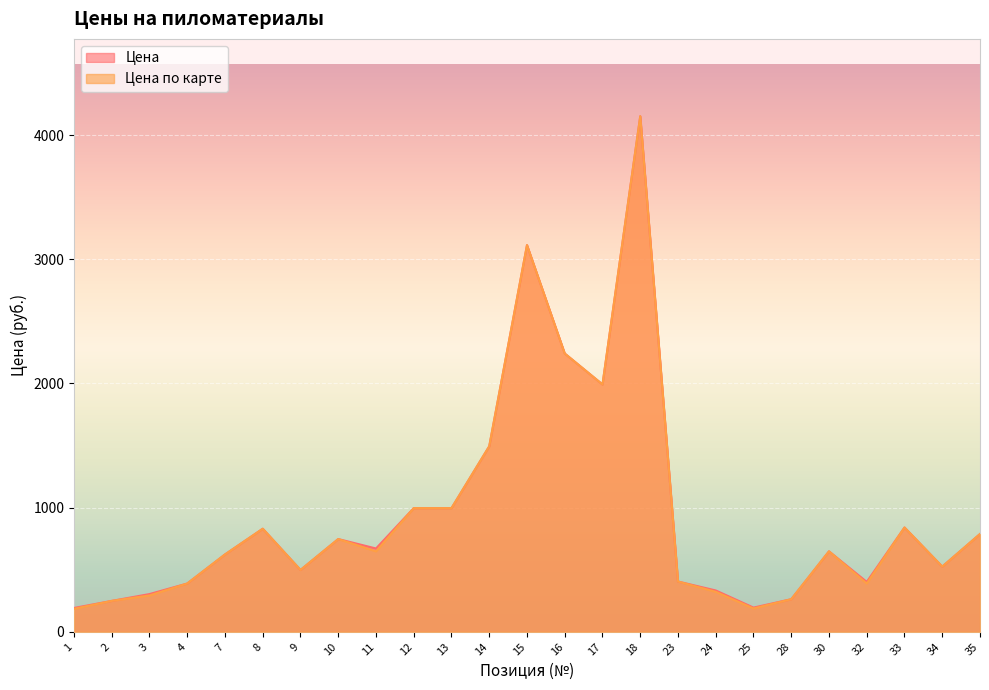

Read the Цена по карте value at 9.

498.0